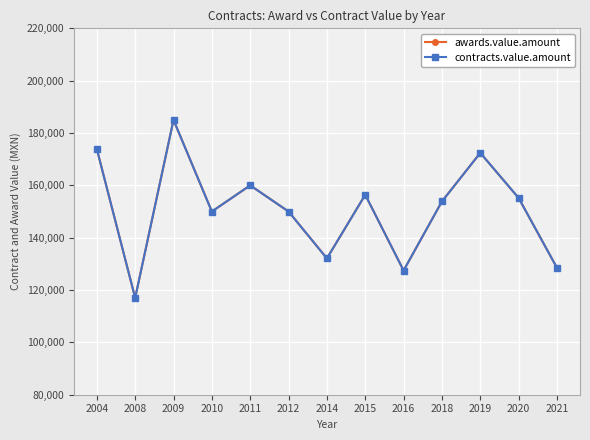

Does the chart have visible grid lines?

Yes